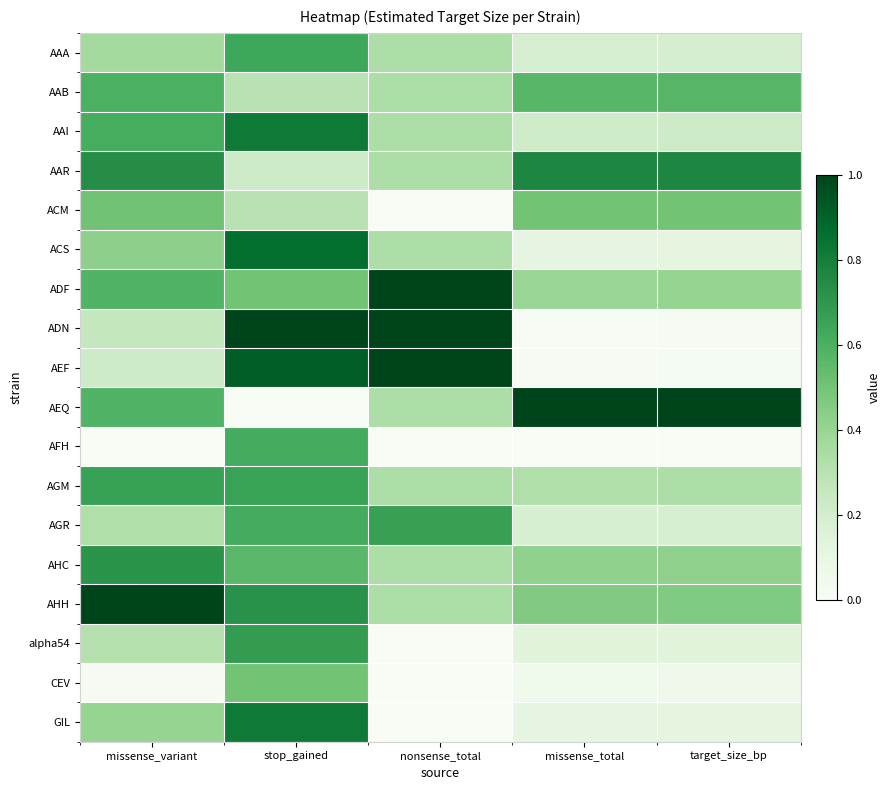

Reading left to right, list all the values displayed in this chart.

AAA: missense_variant=0.4	stop_gained=0.6	nonsense_total=0.3	missense_total=0.2	target_size_bp=0.2
AAB: missense_variant=0.6	stop_gained=0.3	nonsense_total=0.3	missense_total=0.6	target_size_bp=0.6
AAI: missense_variant=0.6	stop_gained=0.8	nonsense_total=0.3	missense_total=0.2	target_size_bp=0.2
AAR: missense_variant=0.7	stop_gained=0.2	nonsense_total=0.3	missense_total=0.8	target_size_bp=0.8
ACM: missense_variant=0.5	stop_gained=0.3	nonsense_total=0.0	missense_total=0.5	target_size_bp=0.5
ACS: missense_variant=0.4	stop_gained=0.9	nonsense_total=0.3	missense_total=0.1	target_size_bp=0.1
ADF: missense_variant=0.6	stop_gained=0.5	nonsense_total=1.0	missense_total=0.4	target_size_bp=0.4
ADN: missense_variant=0.3	stop_gained=1.0	nonsense_total=1.0	missense_total=0.0	target_size_bp=0.0
AEF: missense_variant=0.2	stop_gained=0.9	nonsense_total=1.0	missense_total=0.0	target_size_bp=0.0
AEQ: missense_variant=0.6	stop_gained=0.0	nonsense_total=0.3	missense_total=1.0	target_size_bp=1.0
AFH: missense_variant=0.0	stop_gained=0.6	nonsense_total=0.0	missense_total=0.0	target_size_bp=0.0
AGM: missense_variant=0.7	stop_gained=0.7	nonsense_total=0.3	missense_total=0.3	target_size_bp=0.3
AGR: missense_variant=0.3	stop_gained=0.6	nonsense_total=0.7	missense_total=0.2	target_size_bp=0.2
AHC: missense_variant=0.7	stop_gained=0.6	nonsense_total=0.3	missense_total=0.4	target_size_bp=0.4
AHH: missense_variant=1.0	stop_gained=0.7	nonsense_total=0.3	missense_total=0.5	target_size_bp=0.5
alpha54: missense_variant=0.3	stop_gained=0.7	nonsense_total=0.0	missense_total=0.1	target_size_bp=0.1
CEV: missense_variant=0.0	stop_gained=0.5	nonsense_total=0.0	missense_total=0.1	target_size_bp=0.1
GIL: missense_variant=0.4	stop_gained=0.8	nonsense_total=0.0	missense_total=0.1	target_size_bp=0.1